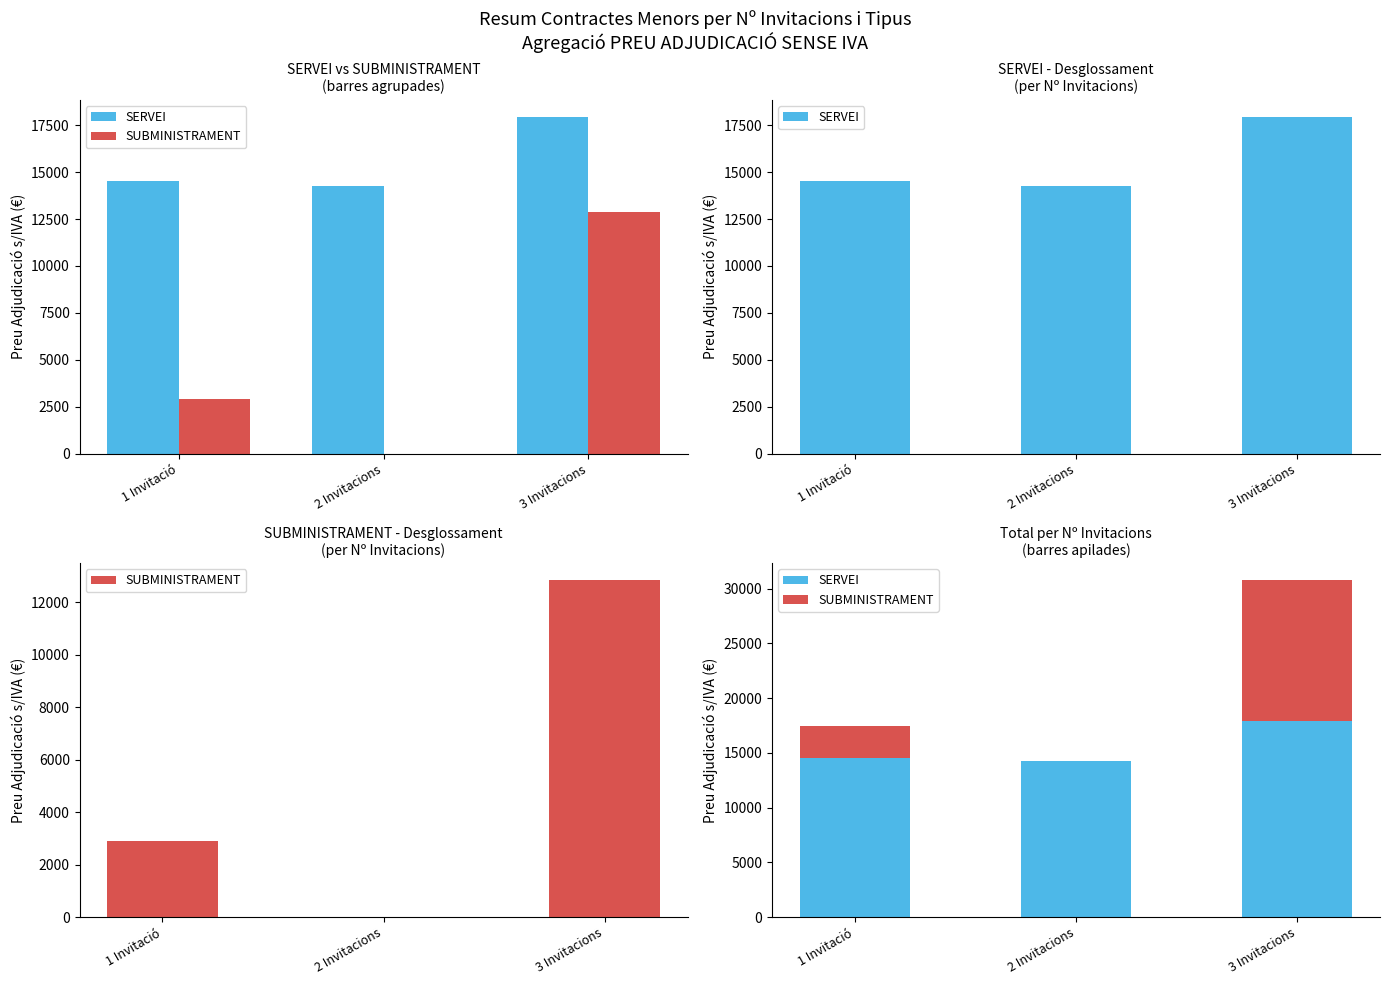

What position from the left is 2 Invitacions?

2